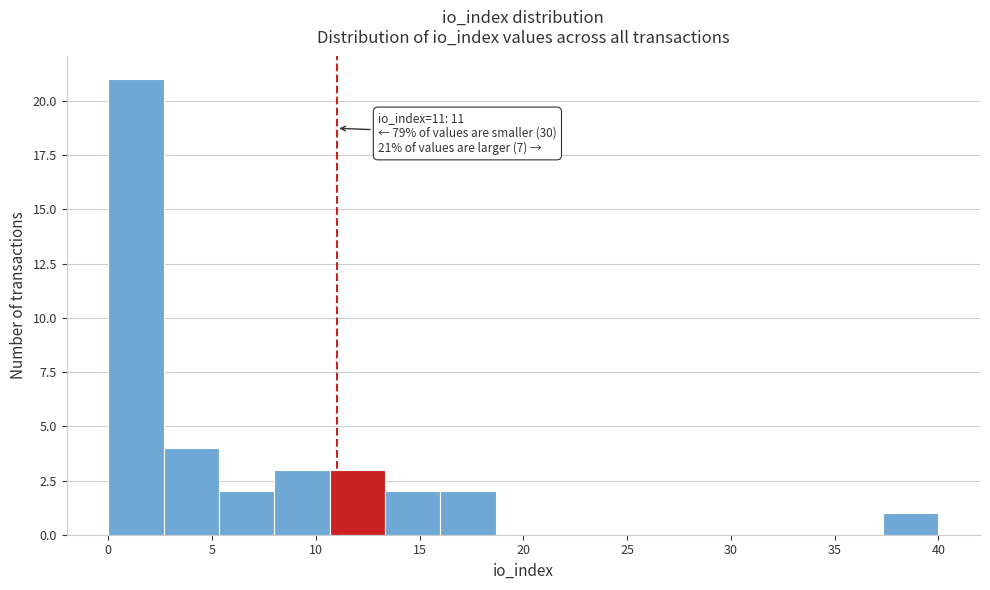

Over which range of the x-axis is the bar tallest?

0.0 to 2.5